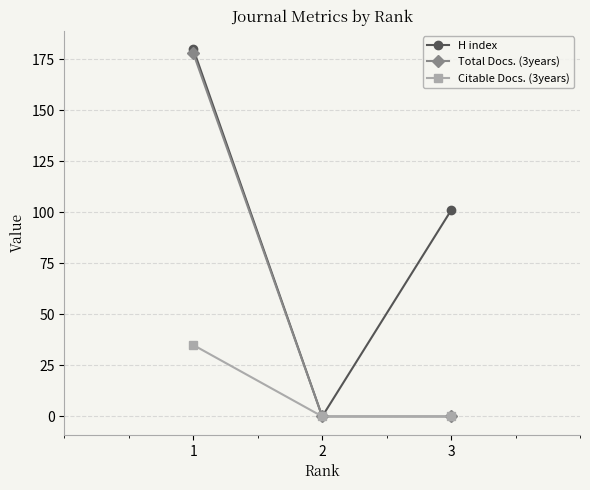

What are all the series names shown in the legend?

H index, Total Docs. (3years), Citable Docs. (3years)